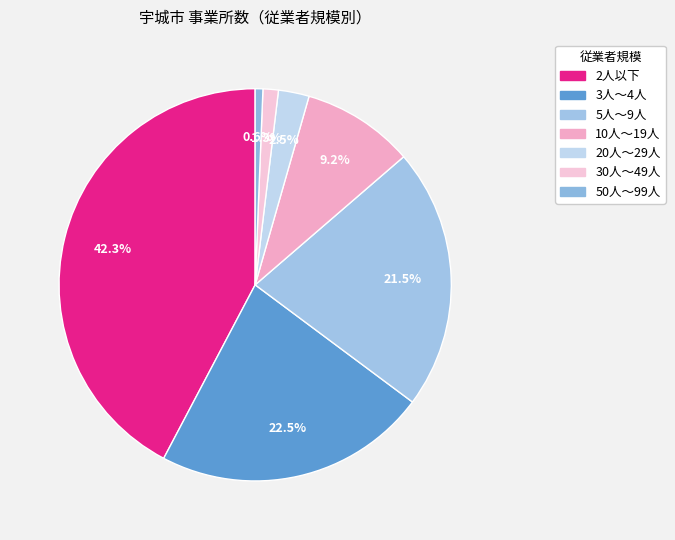

Count the number of slices in the pie.

7